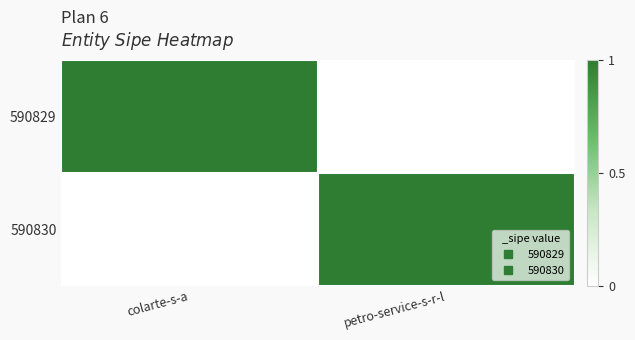

What is the greatest value displayed?

1